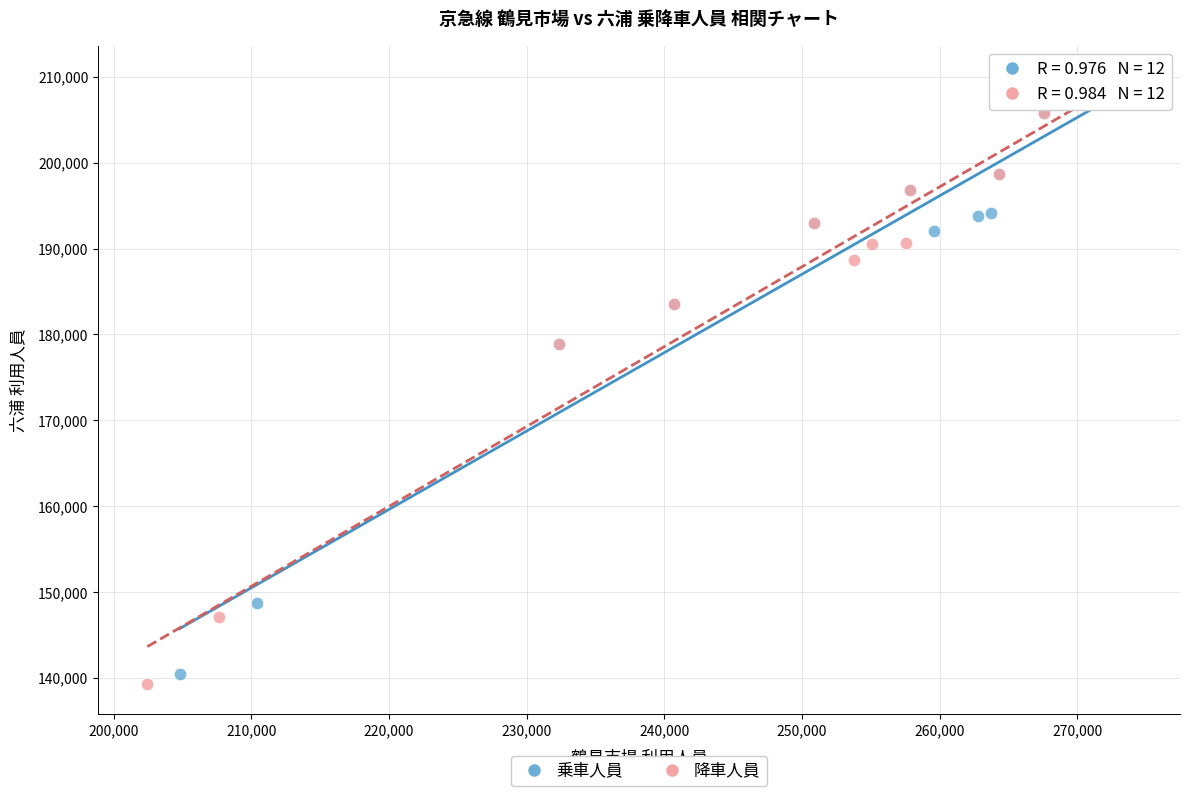

Which series has the widest spread of Y values?

降車人員